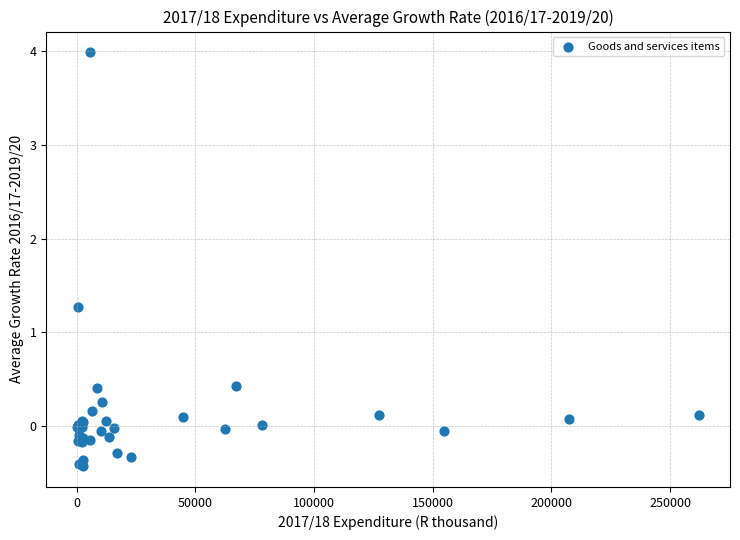

What Y value in the scatter plot is closest to 1?

1.3